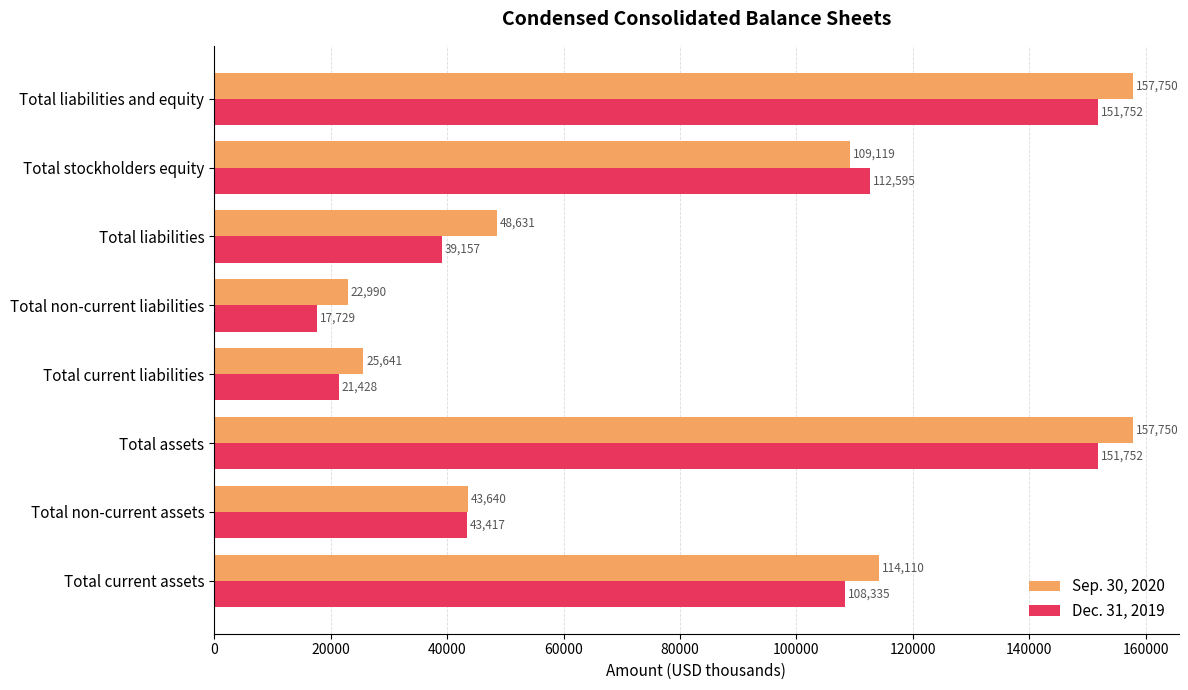

What are all the series names shown in the legend?

Sep. 30, 2020, Dec. 31, 2019